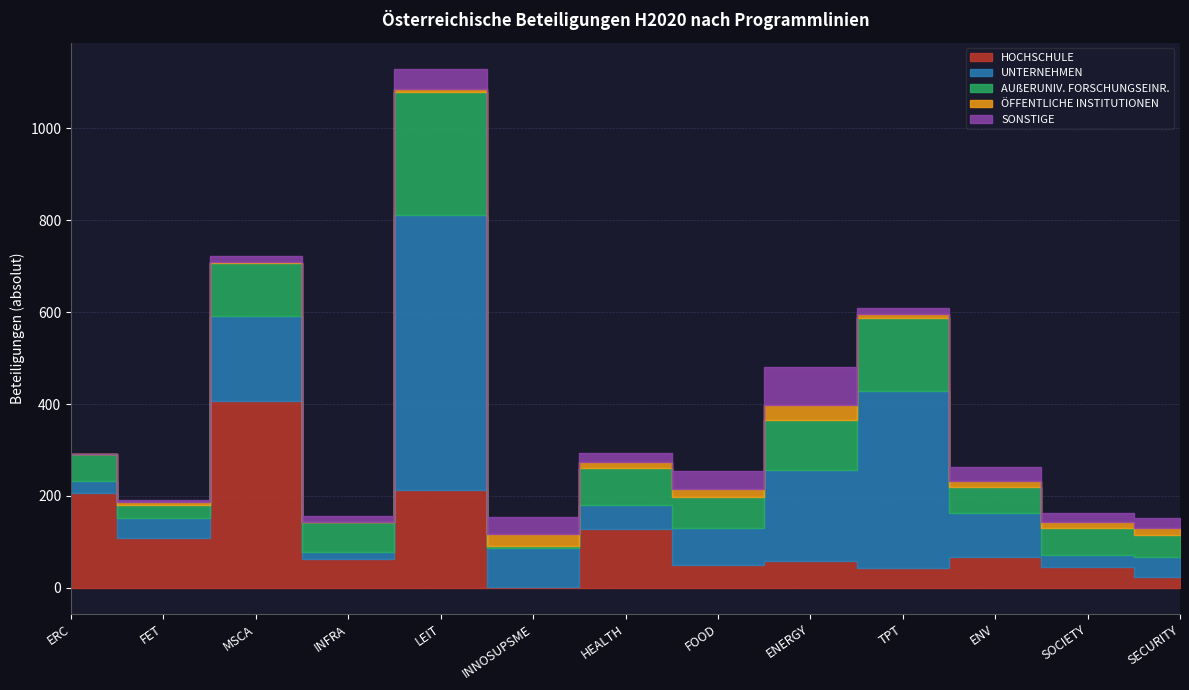

Reading left to right, transcribe all the data shown in this chart.

HOCHSCHULE: 207	108	407	63	212	1	128	49	59	44	67	46	23
UNTERNEHMEN: 25	44	185	15	600	85	53	80	197	384	96	26	44
AUßERUNIV. FORSCHUNGSEINR.: 60	29	114	64	268	5	80	69	110	160	56	58	48
ÖFFENTLICHE INSTITUTIONEN: 0	5	4	2	5	26	13	17	32	7	14	13	14
SONSTIGE: 0	4	12	12	45	37	20	40	82	15	29	19	22